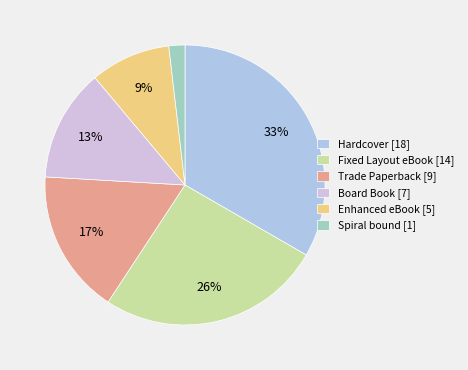

What is the ratio of the value at Board Book [7] to the value at Spiral bound [1]?

7.0